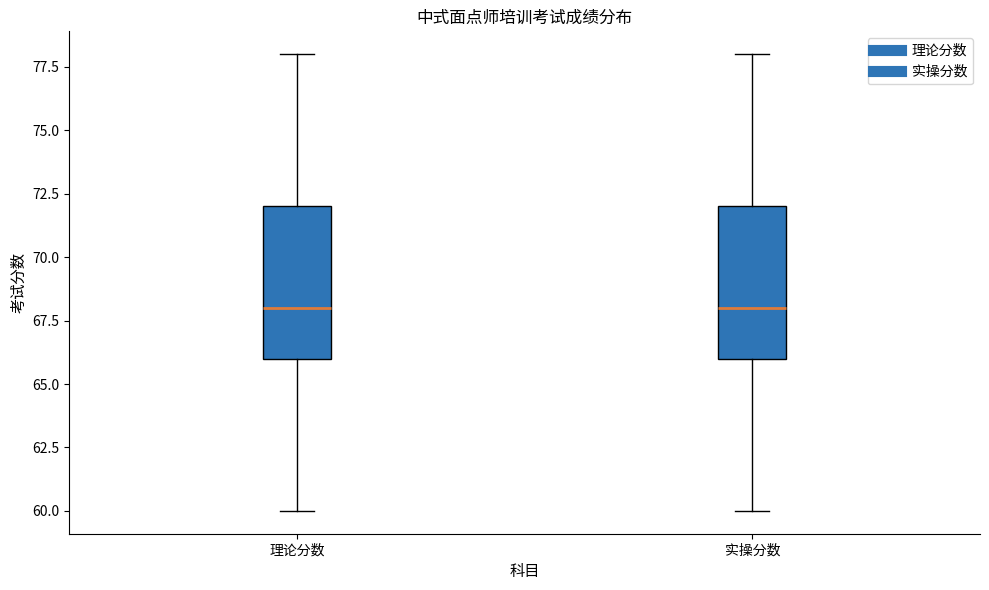

Reading left to right, read every box against the y-axis: the position of its median line, the range the box covers, and the ends of its whiskers. The values are not printed on the chart, so give them approximately, as read against the axis.

理论分数: median 68, box 66 to 72, whiskers 60 to 78
实操分数: median 68, box 66 to 72, whiskers 60 to 78